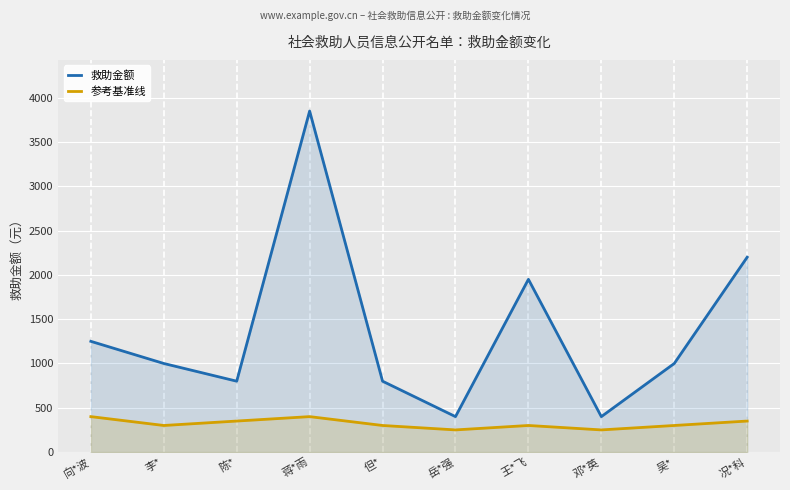

Rank the categories by 救助金额 value from lowest to highest.

岳*强, 邓*英, 陈*, 但*, 李*, 吴*, 向*波, 王*飞, 况*科, 蒋*雨